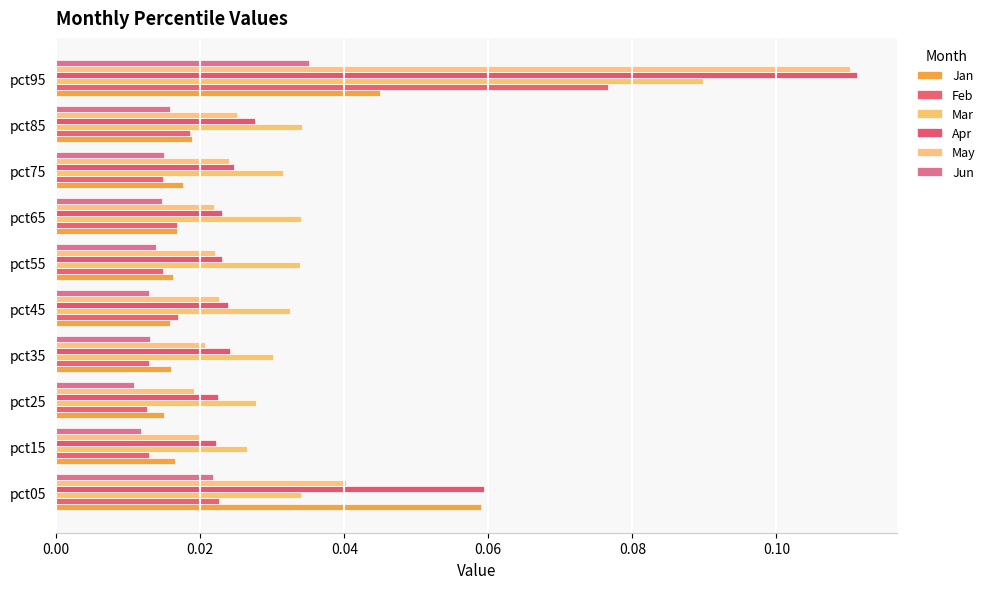

What are all the series names shown in the legend?

Jan, Feb, Mar, Apr, May, Jun